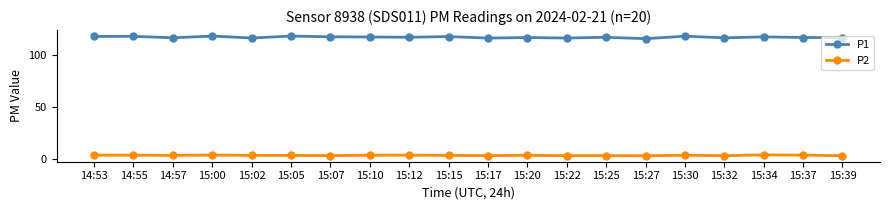

True or false: P2 has more than 1 interior local peaks.

True